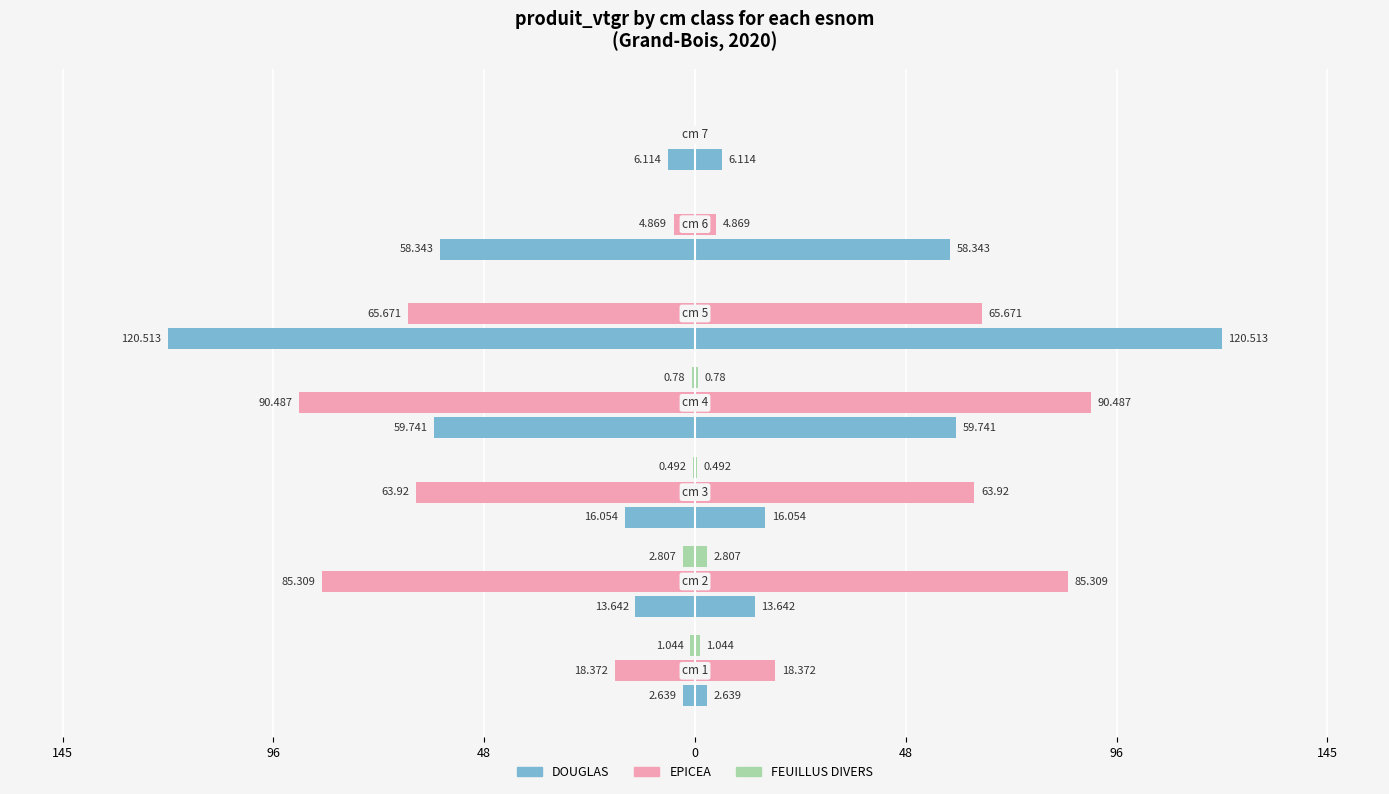

Is it true that EPICEA equals -59.1 at 145?

False